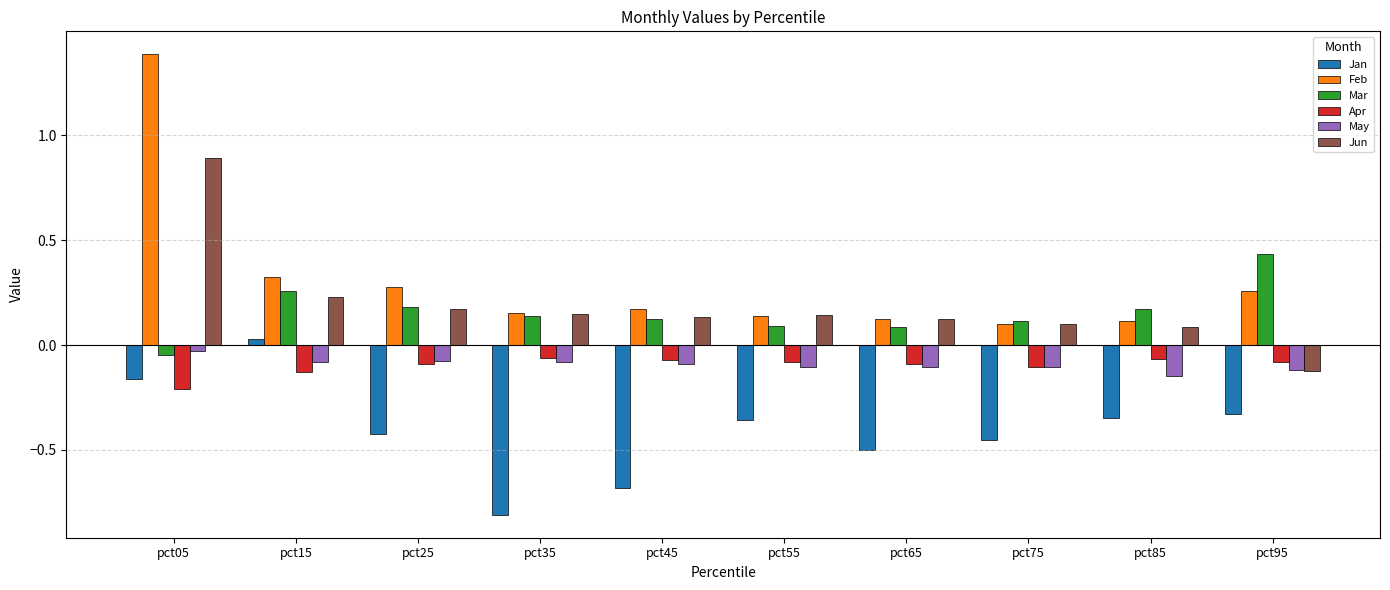

At which category is the sum across all series the highest?

pct05